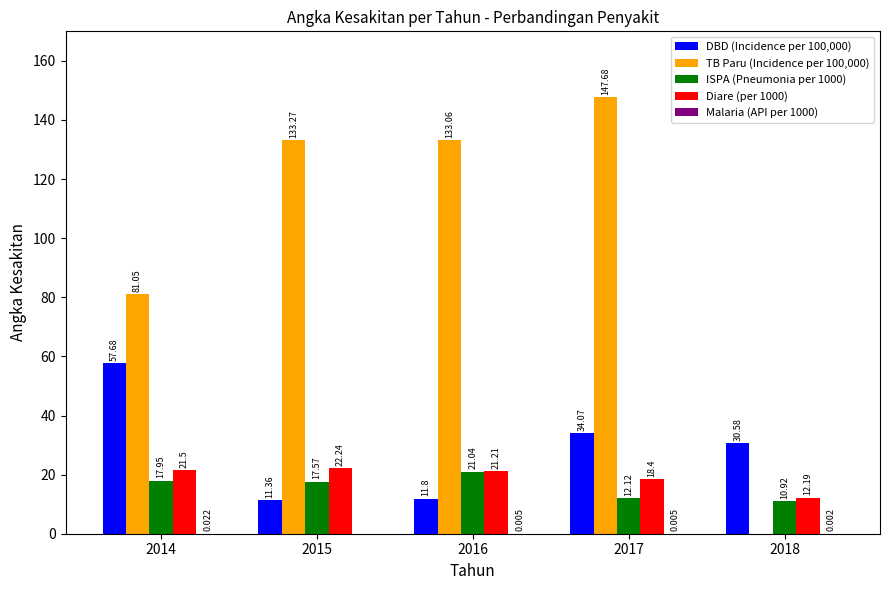

Which series has the widest spread of values?

TB Paru (Incidence per 100,000)